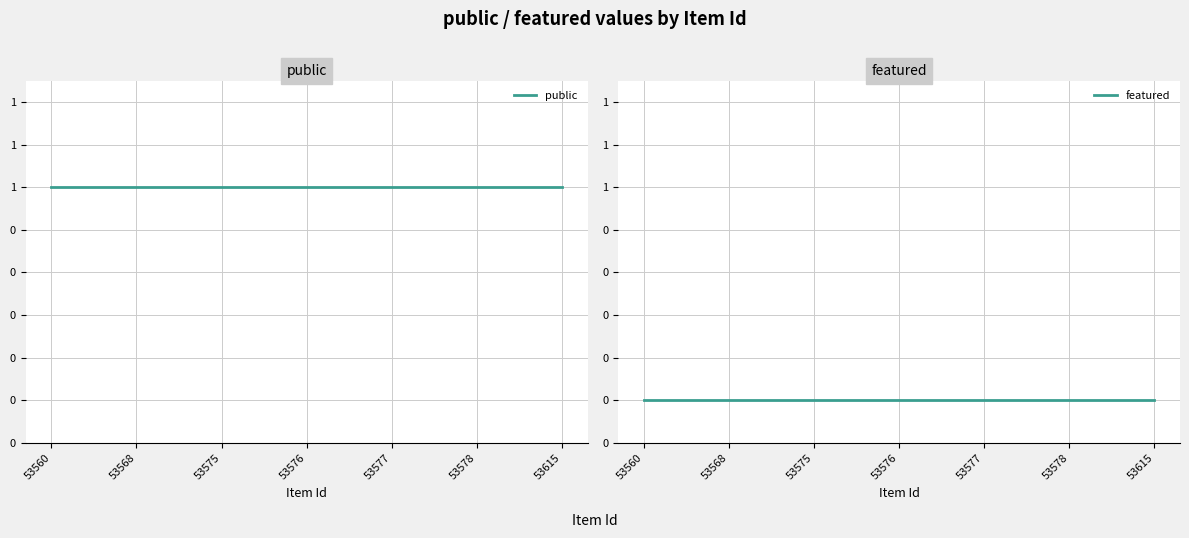

Is the value of public at 53575 greater than the value of featured at 53615?

Yes